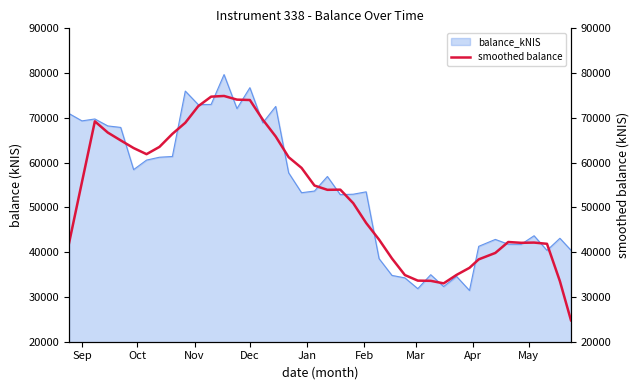

What is the highest value of the balance_kNIS series?

79671.0